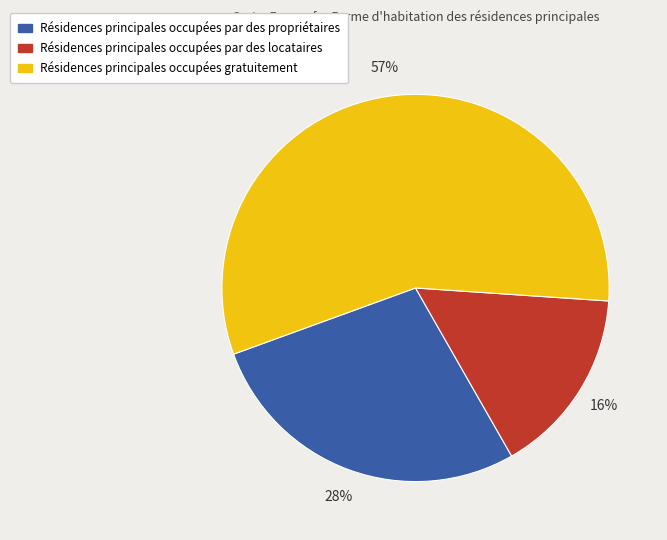

Is there a majority slice in this chart?

Yes